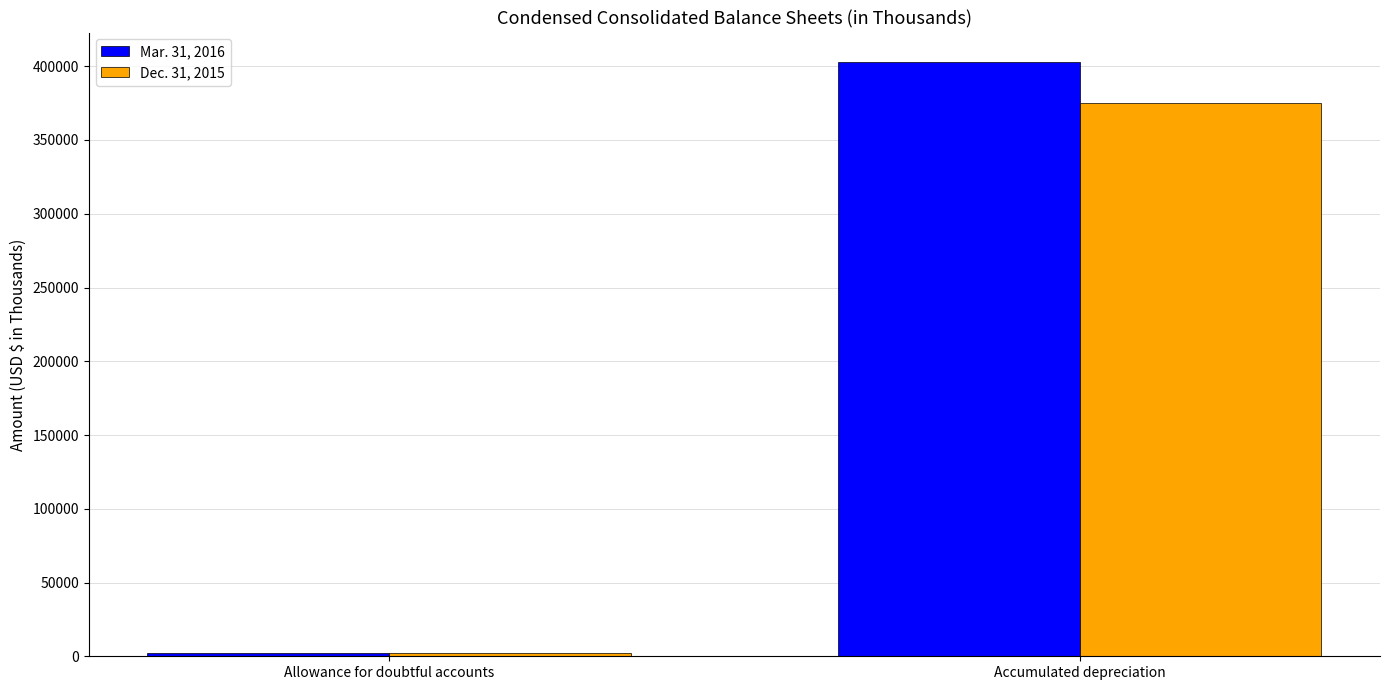

The value of Mar. 31, 2016 at Accumulated depreciation is 103586. True or false?

False